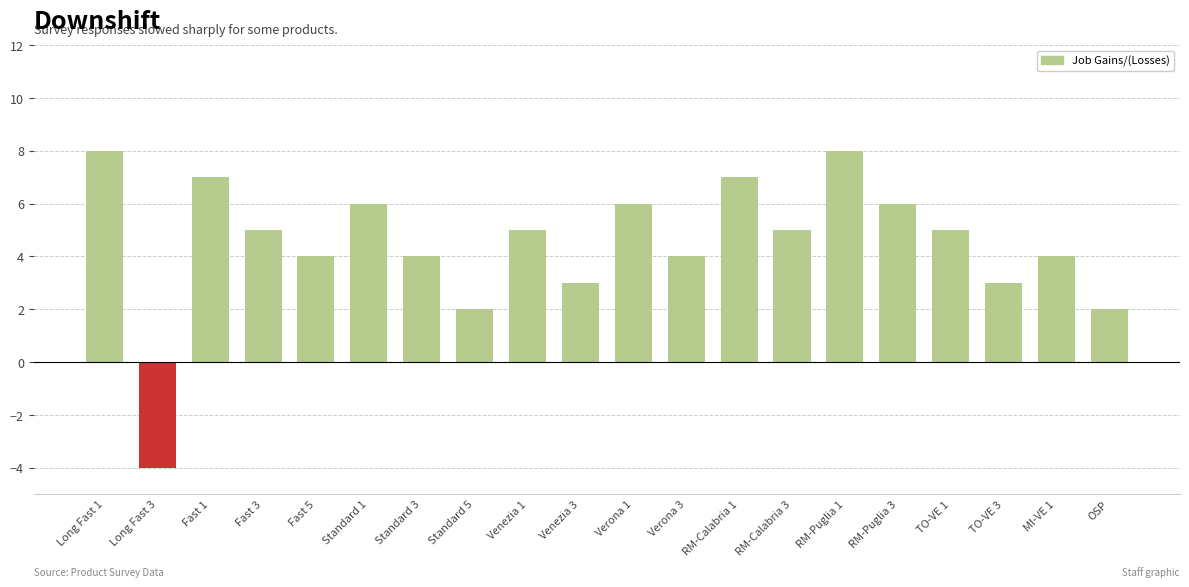

What is the maximum value shown in the chart?

8